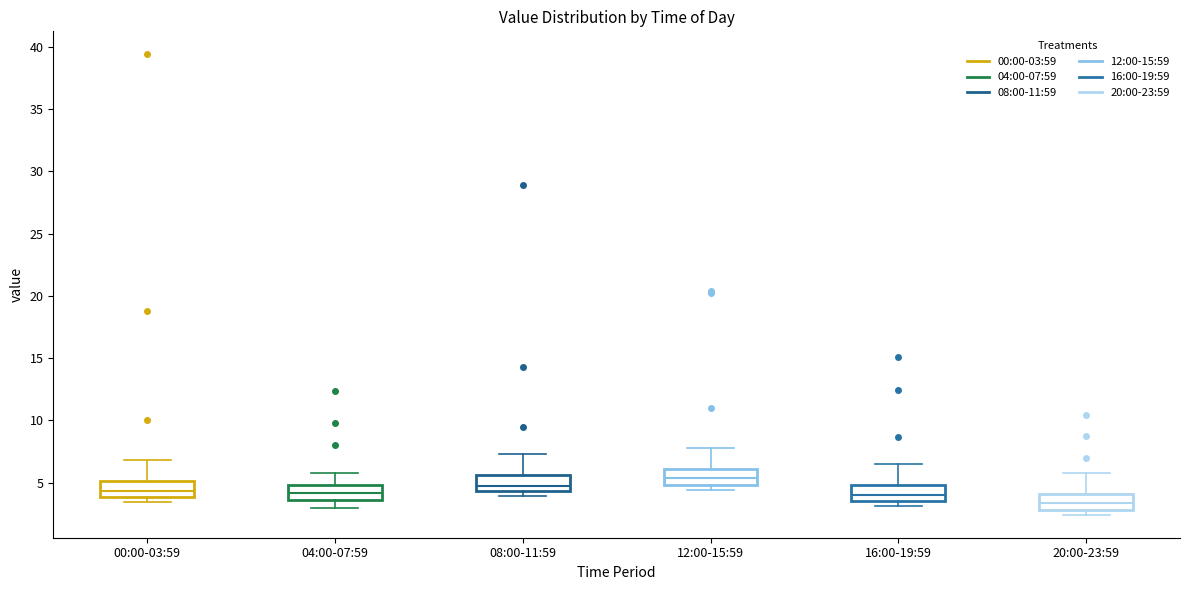

Where does the upper whisker of the box for 12:00-15:59 end on the y-axis? The values are not printed on the chart, so give them approximately, as read against the axis.

8.0